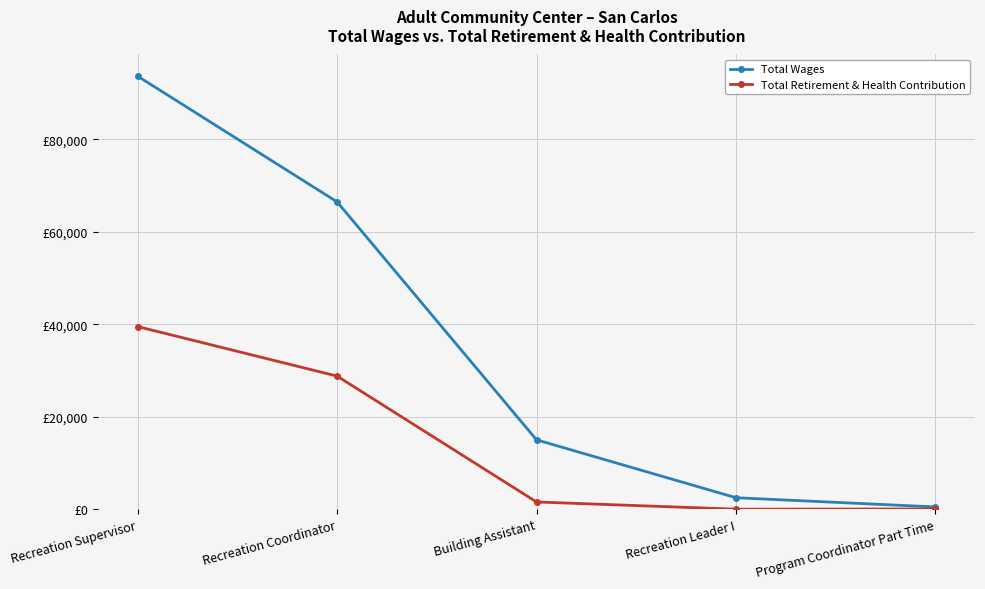

What is the sum of all Total Wages values?

178069